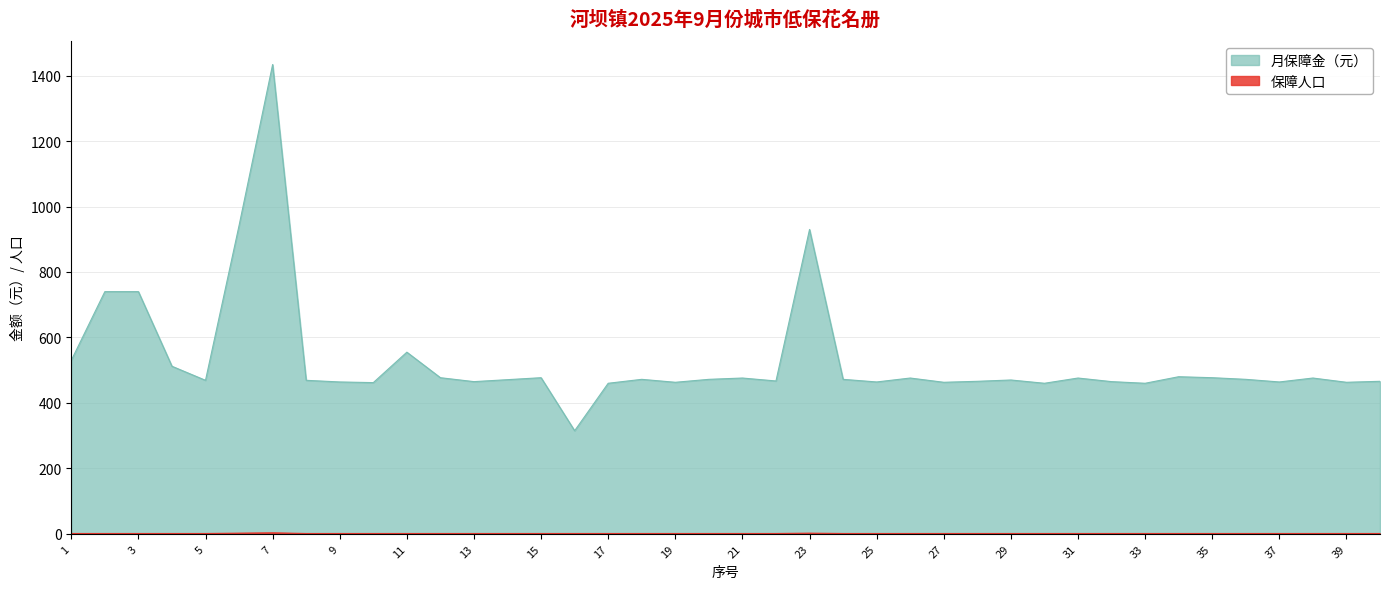

True or false: 月保障金（元） and 保障人口 intersect in this chart.

False